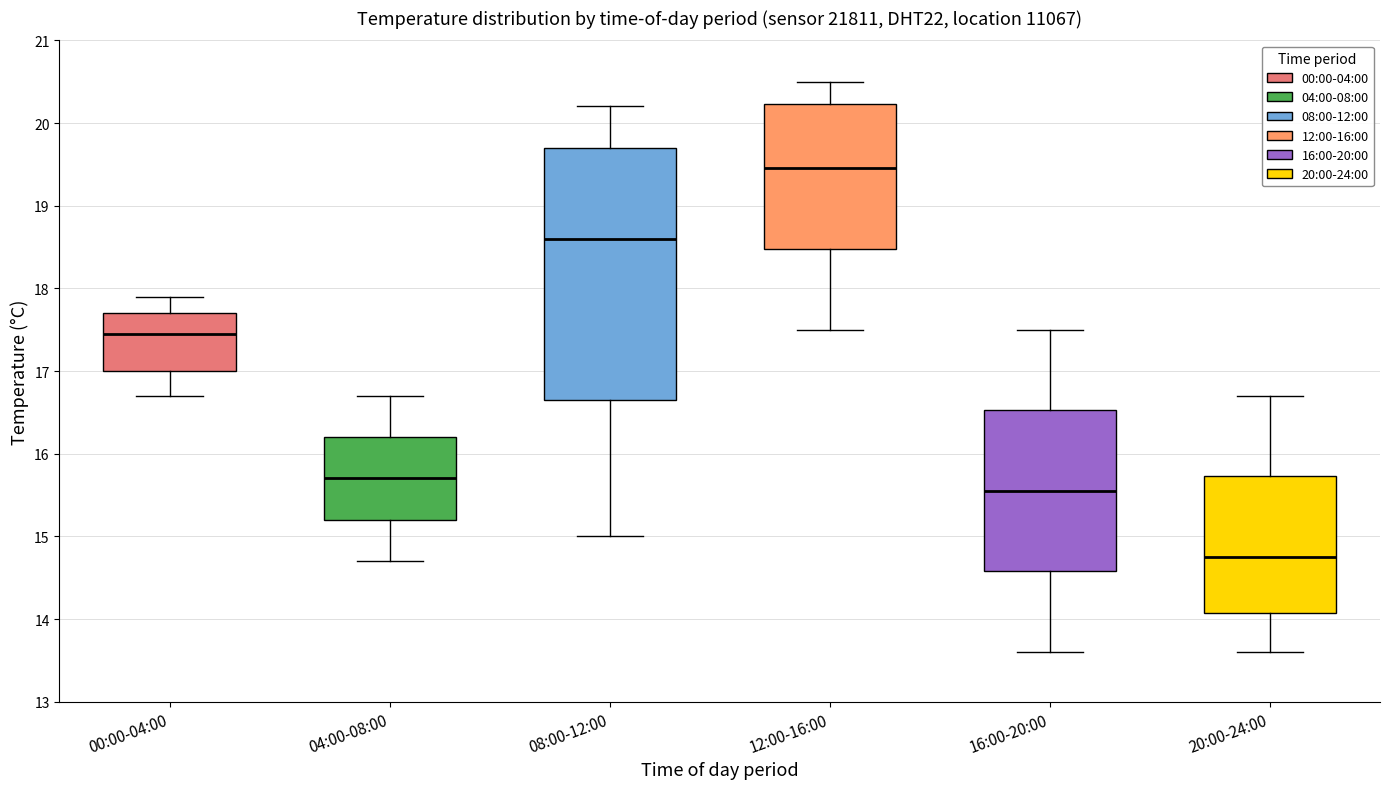

Reading left to right, read every box against the y-axis: the position of its median line, the range the box covers, and the ends of its whiskers. The values are not printed on the chart, so give them approximately, as read against the axis.

00:00-04:00: median 17.5, box 17.0 to 17.7, whiskers 16.7 to 17.9
04:00-08:00: median 15.7, box 15.2 to 16.2, whiskers 14.7 to 16.7
08:00-12:00: median 18.6, box 16.7 to 19.7, whiskers 15.0 to 20.2
12:00-16:00: median 19.5, box 18.5 to 20.2, whiskers 17.5 to 20.5
16:00-20:00: median 15.6, box 14.6 to 16.5, whiskers 13.6 to 17.5
20:00-24:00: median 14.8, box 14.1 to 15.7, whiskers 13.6 to 16.7